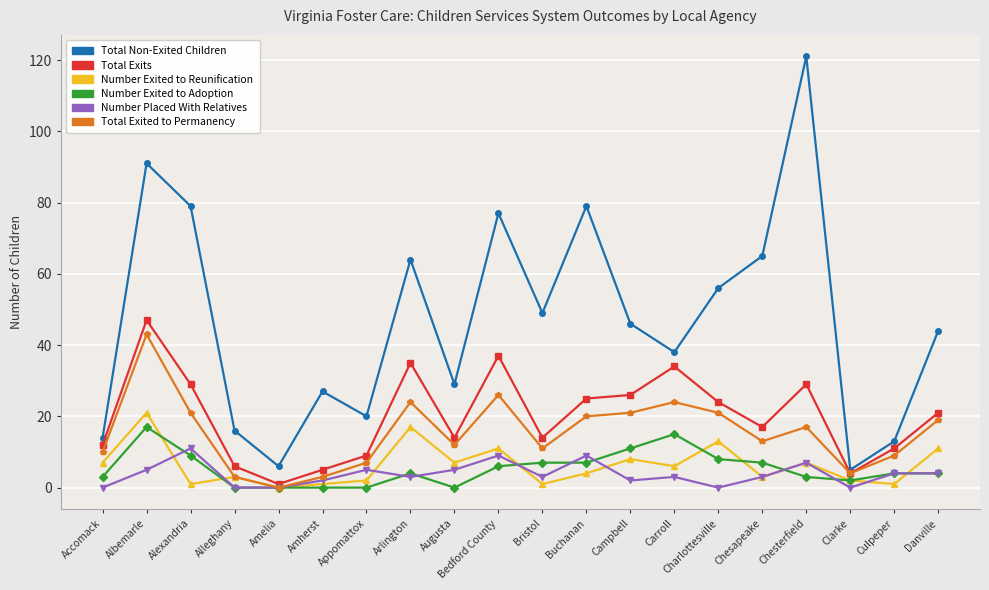

Which series has the largest total across all categories?

Total Non-Exited Children